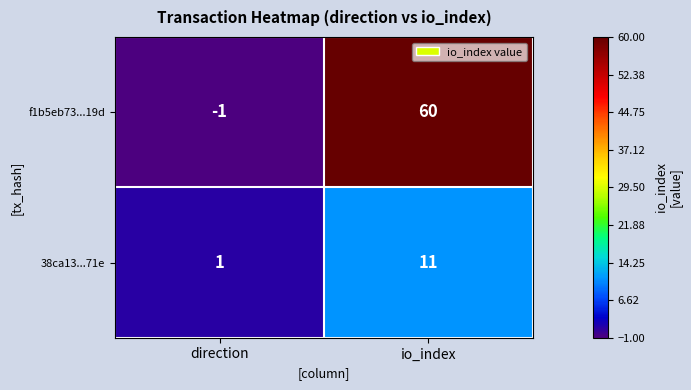

At which category is the sum across all series the highest?

io_index